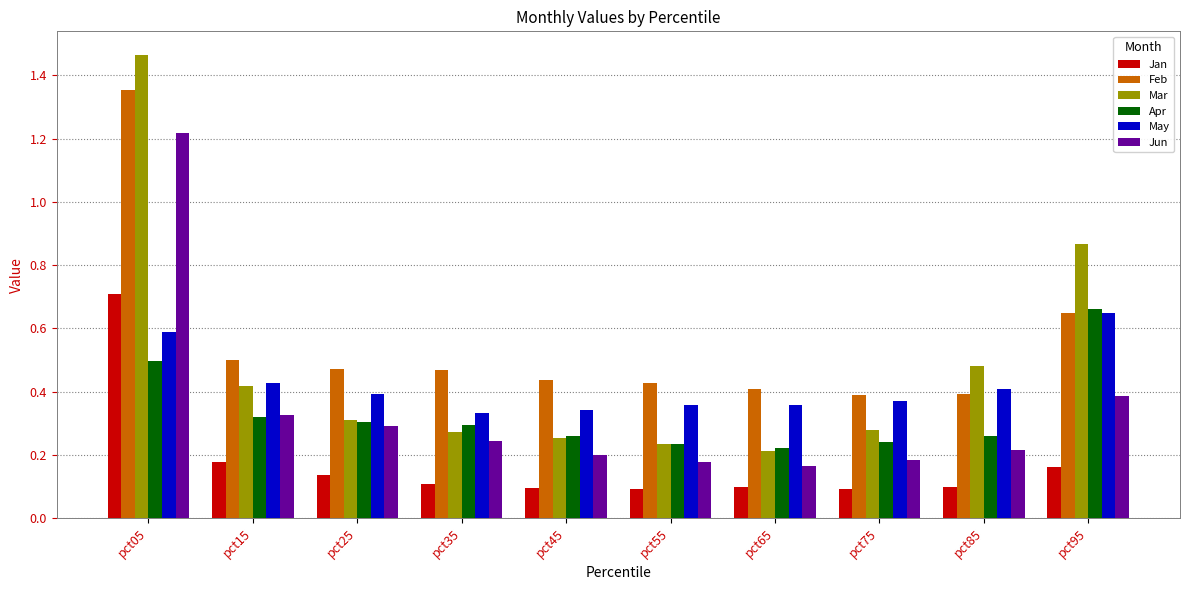

Which series changed the most between pct15 and pct55?

Mar